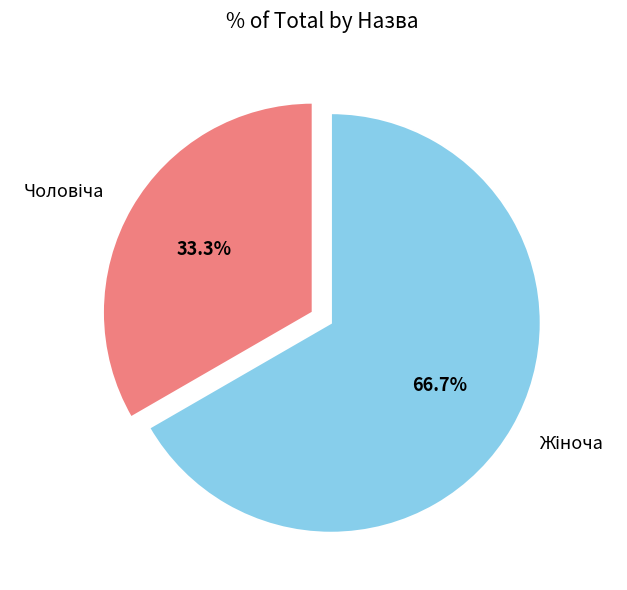

Is there a majority slice in this chart?

Yes